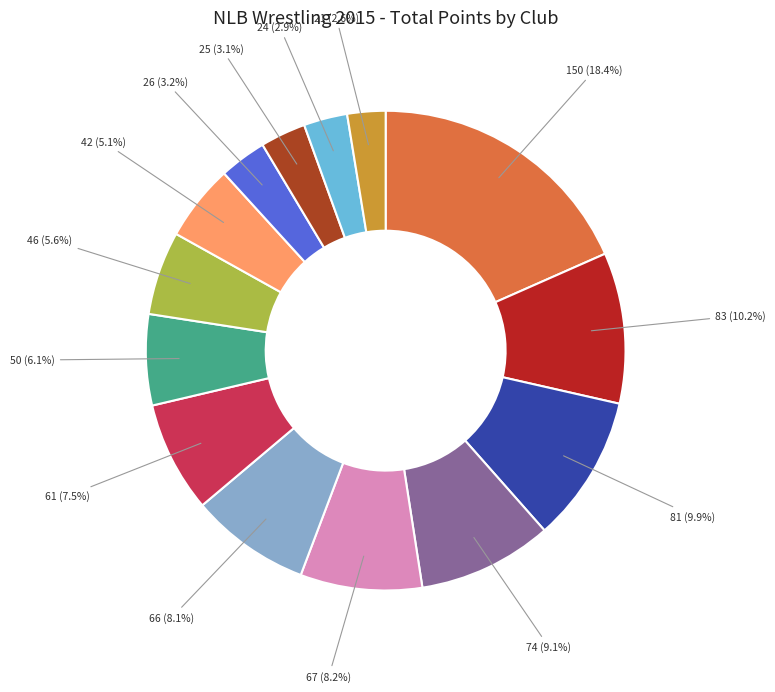

How many segments does this pie chart have?

14